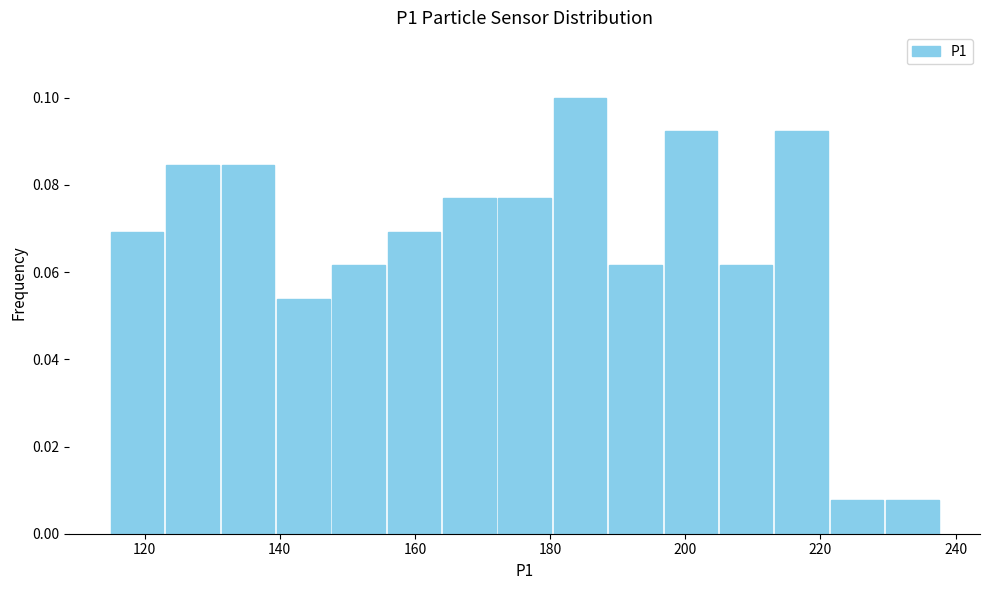

How tall is the bar that spans 140 to 148 on the x-axis? Neither the bar edges nor the heights are printed on the chart, so give them approximately, as read against the axes.

0.054